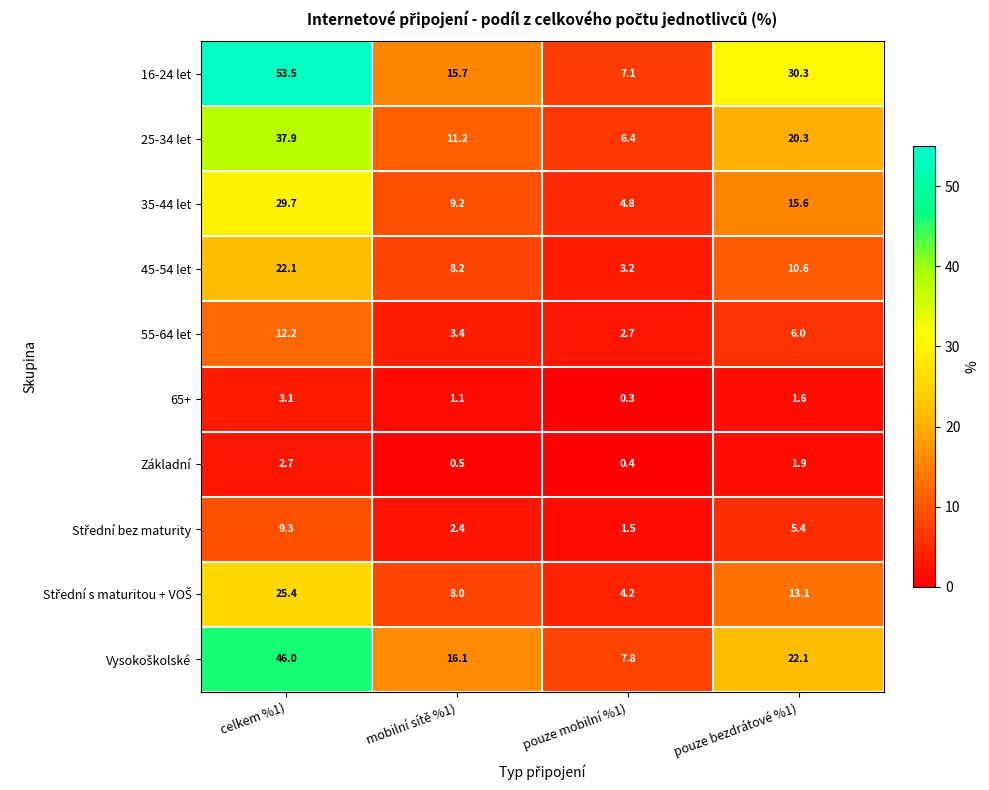

List the labels in order of 55-64 let value, largest first.

celkem %1), pouze bezdrátové %1), mobilní sítě %1), pouze mobilní %1)